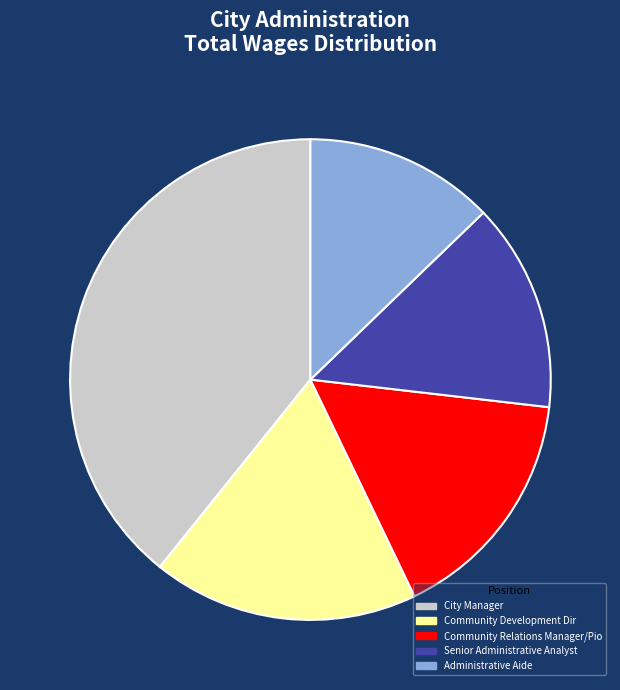

Is the sum of Sr. Admin Analyst and Comm. Relations Mgr greater than half?

No